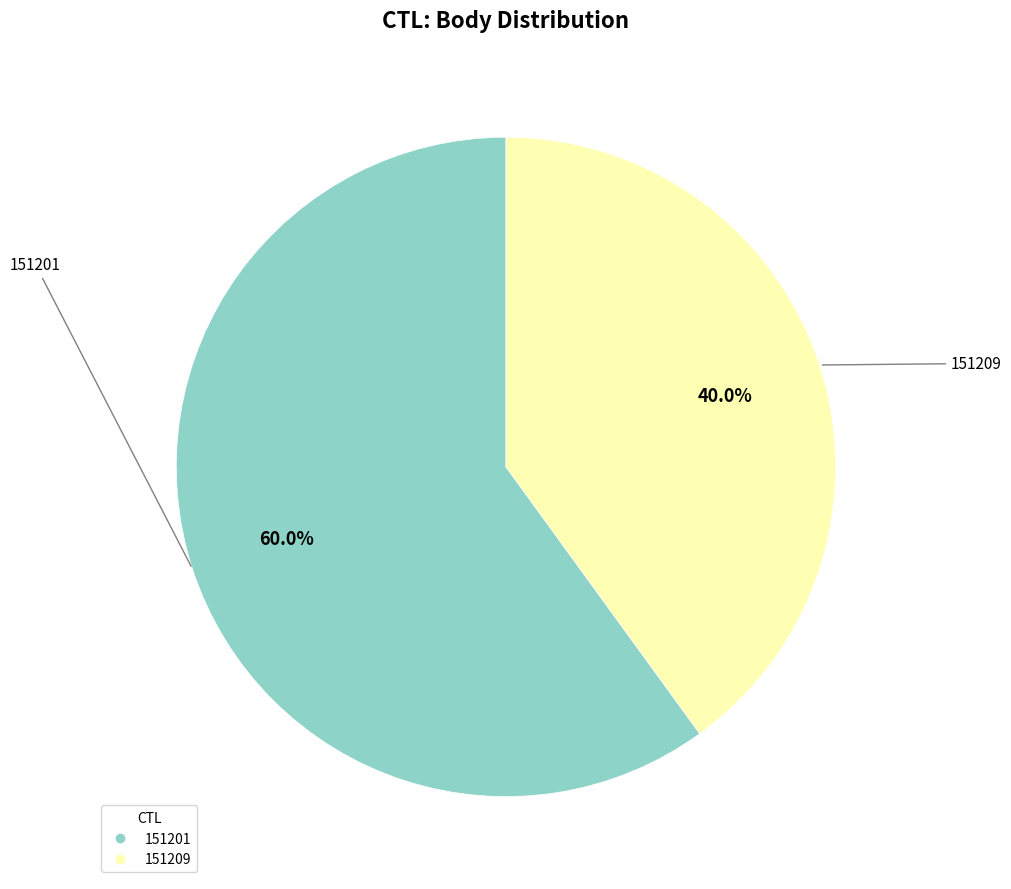

Count the number of slices in the pie.

2